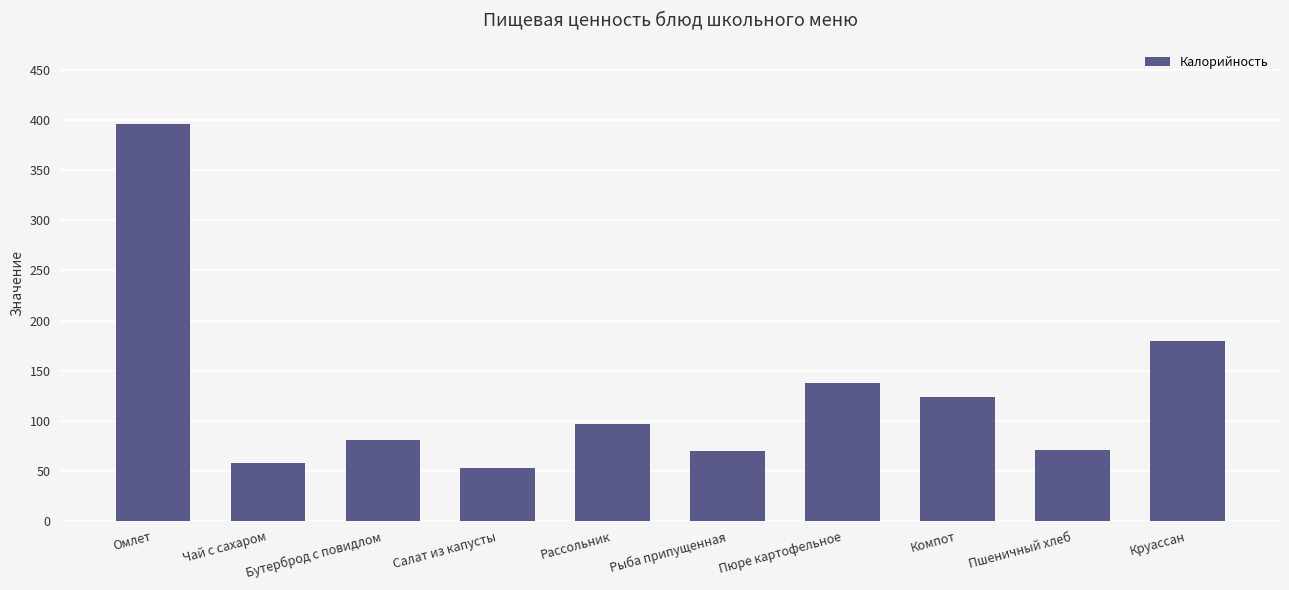

What is the value of the 2nd bar from the left?

58.0